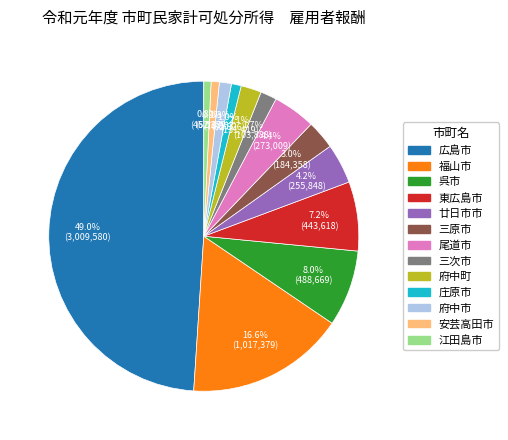

How many slices are in this pie chart?

13